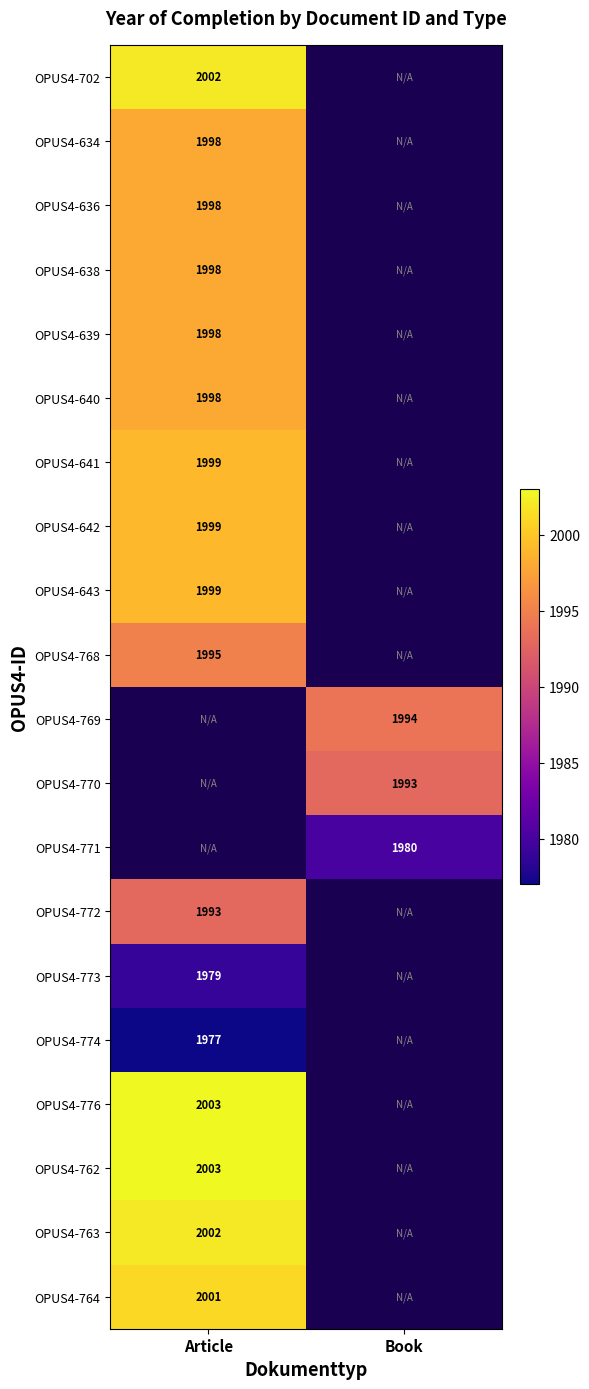

The OPUS4-638 series shows 1998 at Article. True or false?

True